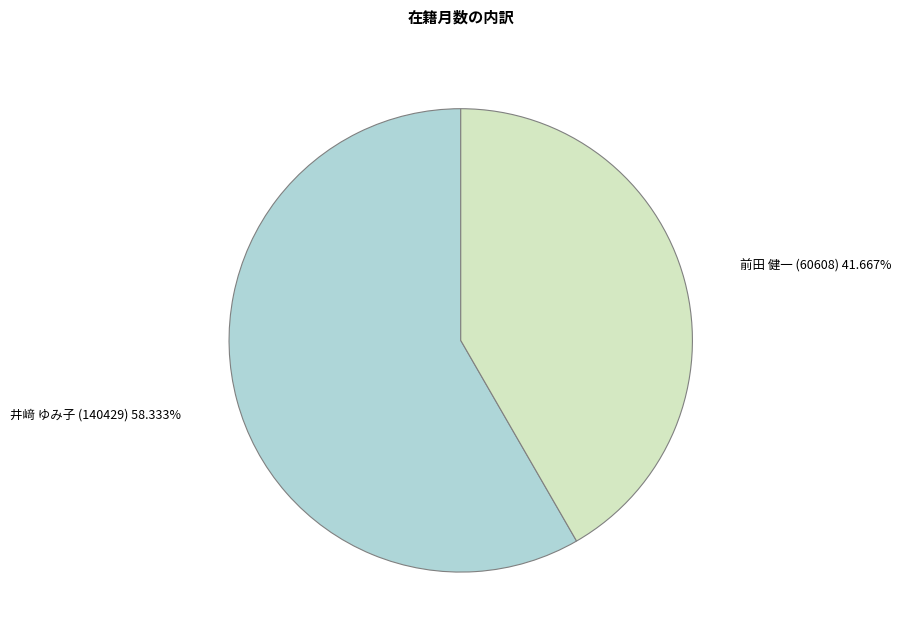

Is there a majority slice in this chart?

Yes